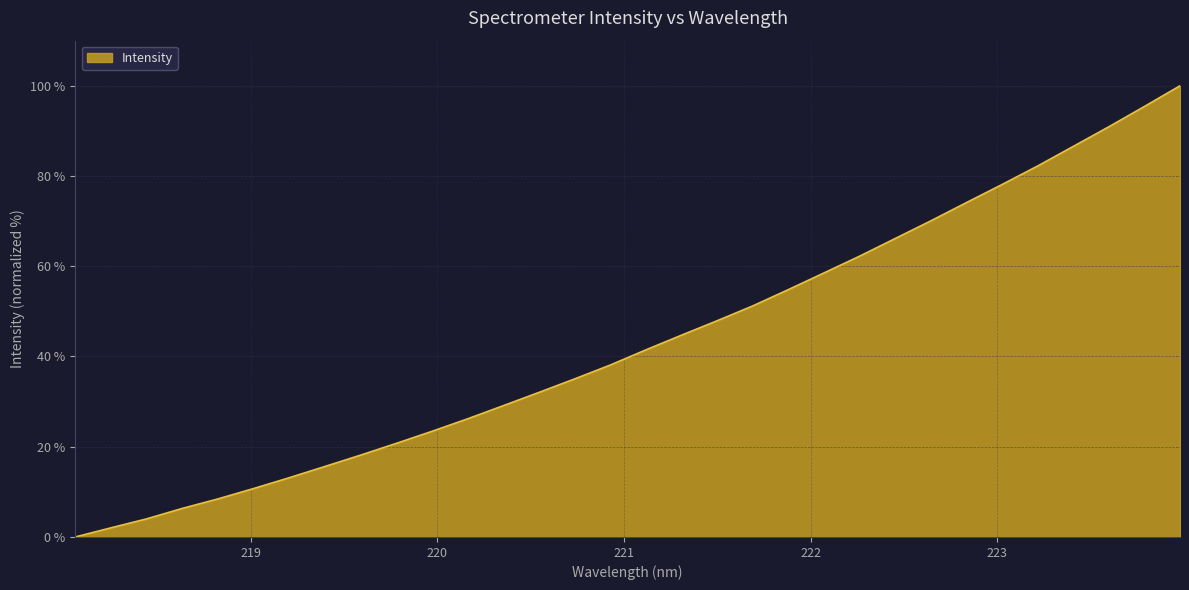

What is the difference between the maximum and minimum values?

100.0